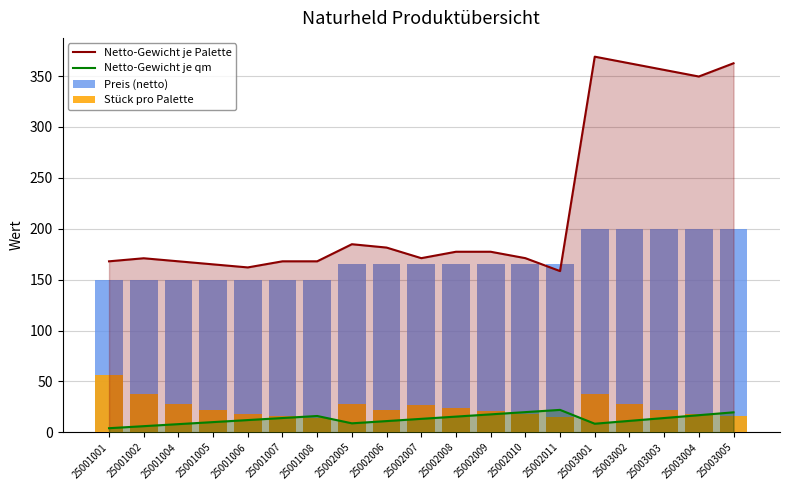

Which series has the largest range (max minus min)?

Netto-Gewicht je Palette